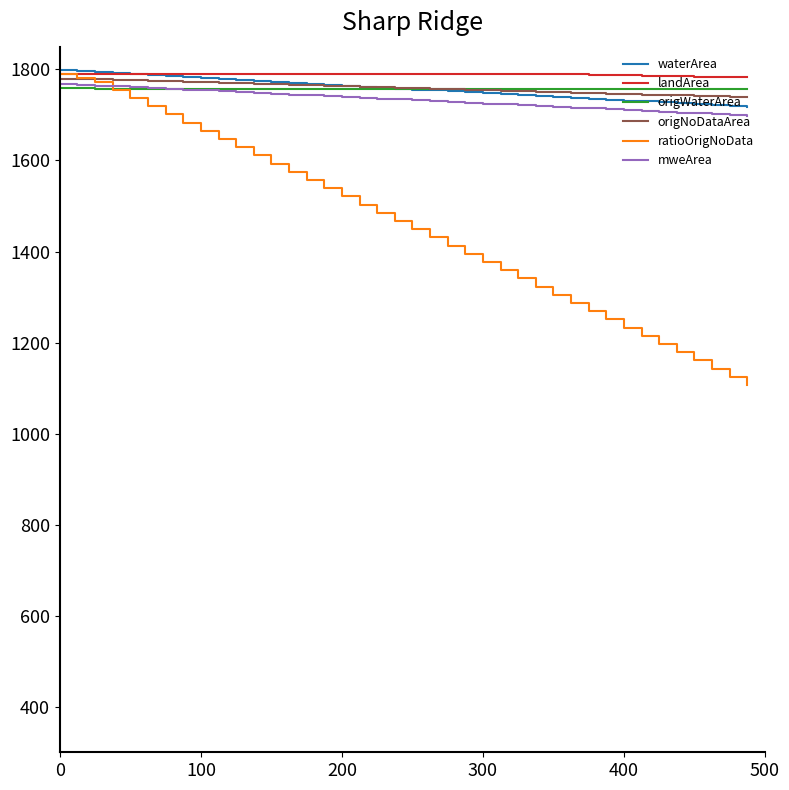

What is the minimum value for waterArea?

1718.0